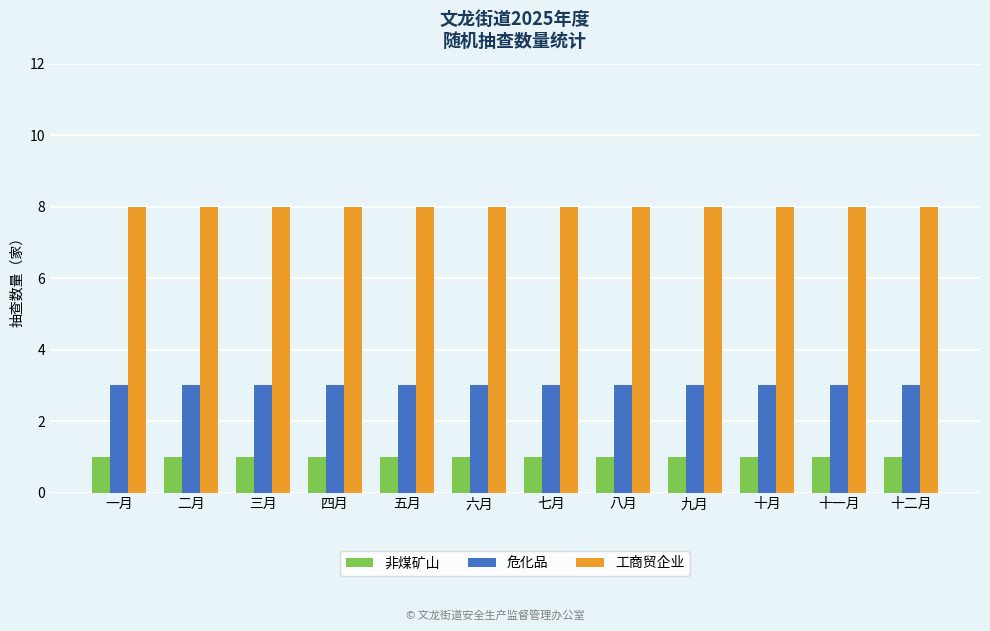

What is the maximum value for 危化品?

3